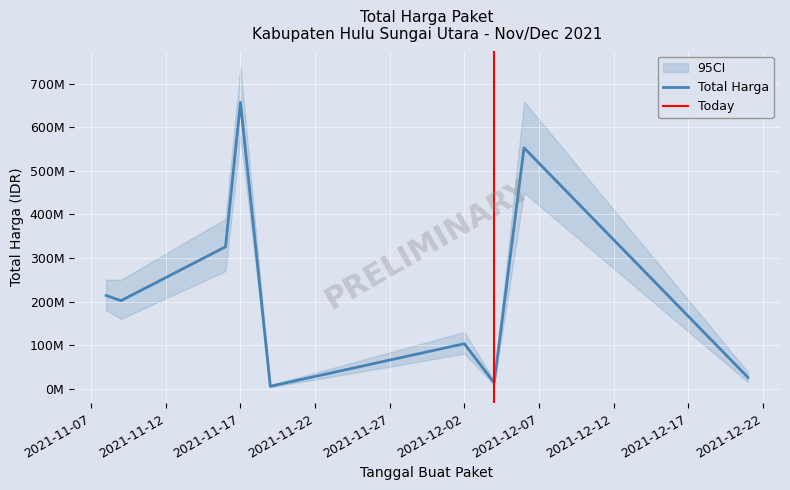

What is the label of the 8th point from the right?

2021-11-09